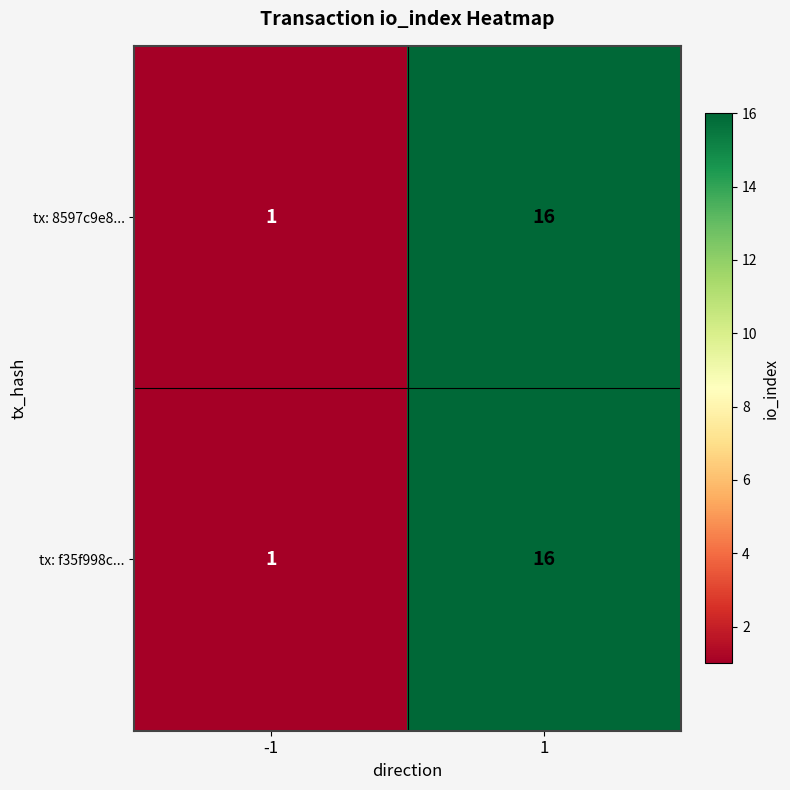

What is the maximum value shown in the chart?

16